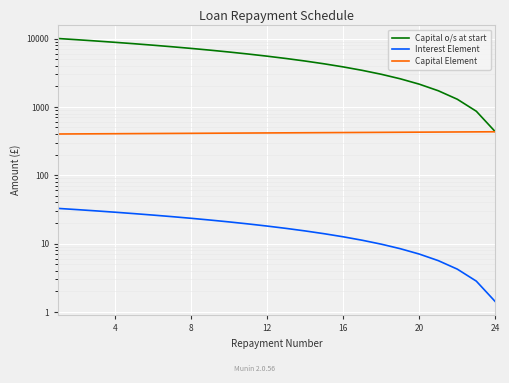

Reading left to right, transcribe all the data shown in this chart.

Capital o/s at start: 10000.0	9598.8	9196.3	8792.5	8387.3	7980.9	7573.1	7163.9	6753.4	6341.6	5928.4	5513.9	5098.0	4680.8	4262.2	3842.2	3420.9	2998.1	2574.0	2148.5	1721.6	1293.3	863.6	432.5
Interest Element: 32.7	31.4	30.1	28.8	27.5	26.1	24.8	23.5	22.1	20.8	19.4	18.1	16.7	15.3	14.0	12.6	11.2	9.8	8.4	7.0	5.6	4.2	2.8	1.4
Capital Element: 401.2	402.5	403.8	405.1	406.5	407.8	409.1	410.5	411.8	413.2	414.5	415.9	417.2	418.6	420.0	421.4	422.7	424.1	425.5	426.9	428.3	429.7	431.1	432.5